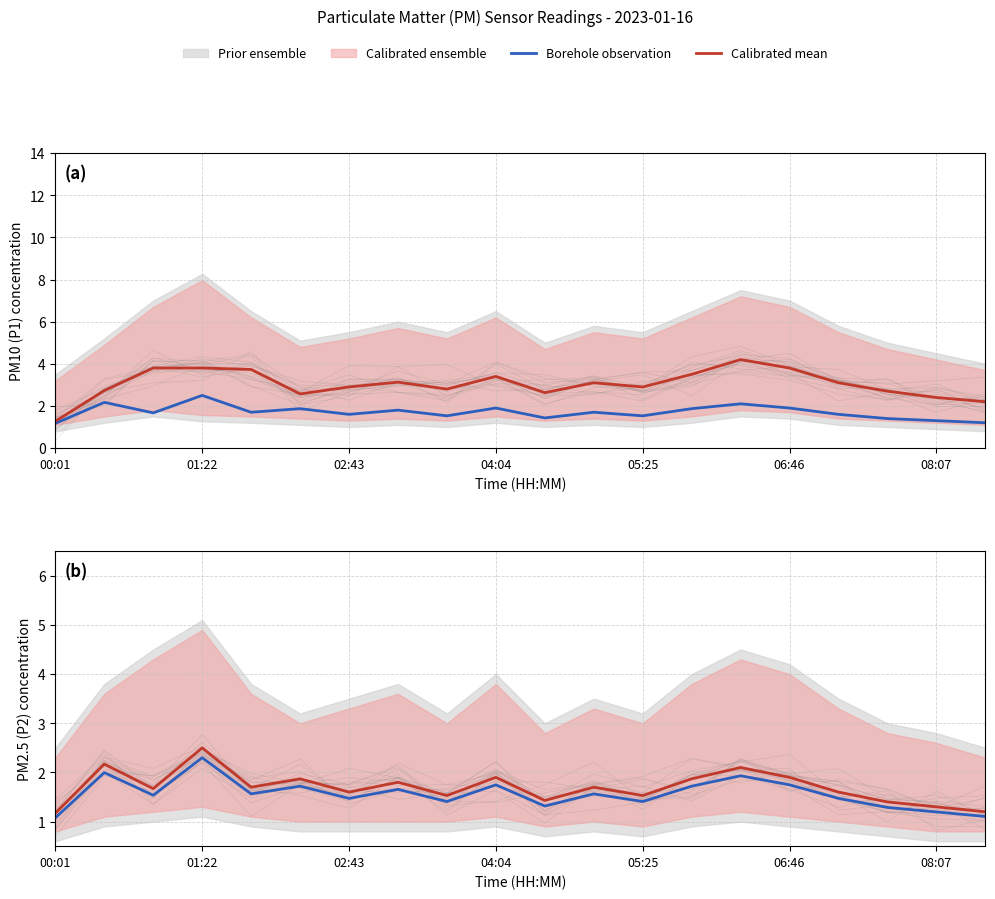

Which series has the largest total across all categories?

Calibrated mean